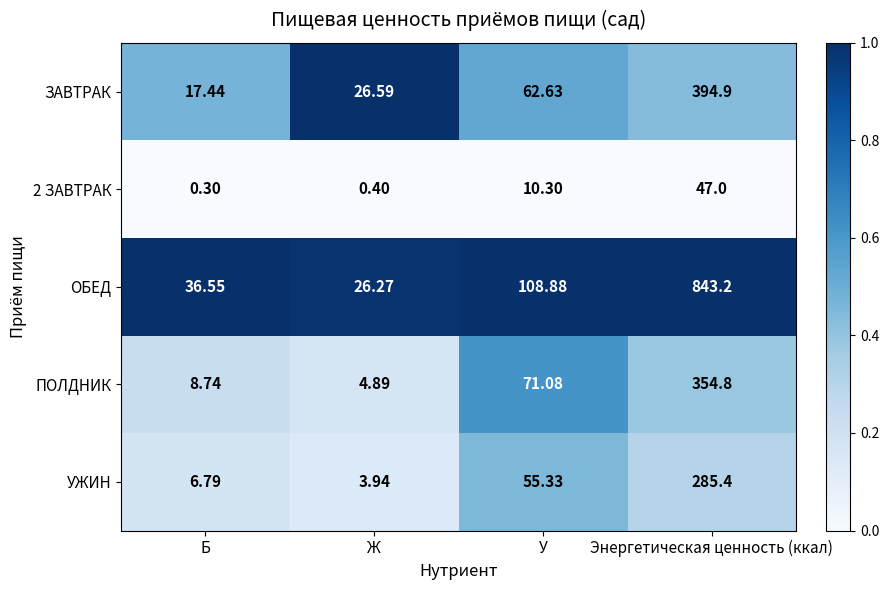

Which series has the largest total across all categories?

ОБЕД